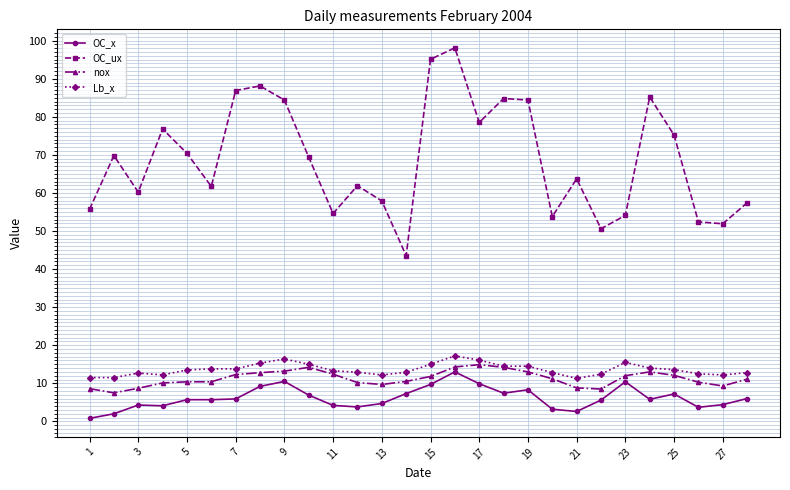

Does the chart display data point markers on the line(s)?

Yes